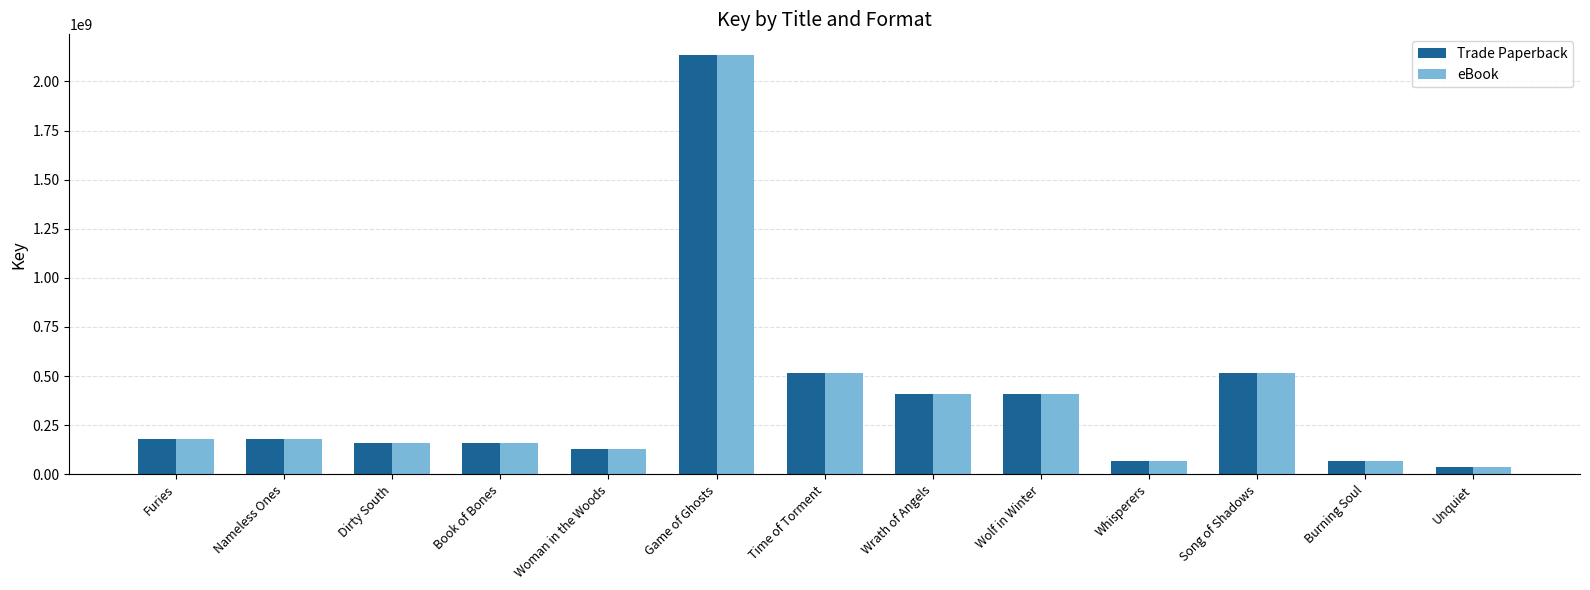

What is the label of the 11th bar from the left?

Song of Shadows